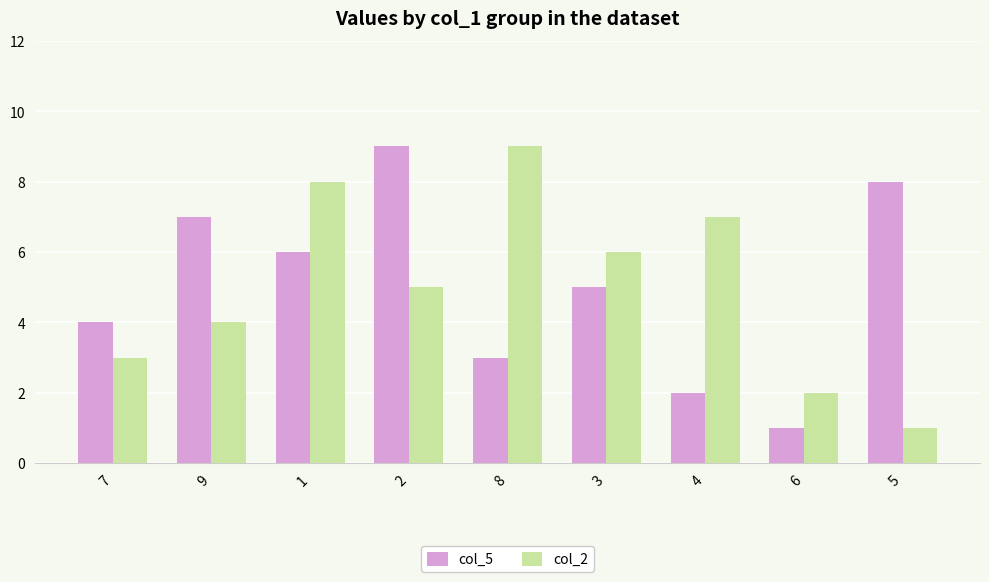

The col_5 series shows 6 at 1. True or false?

True